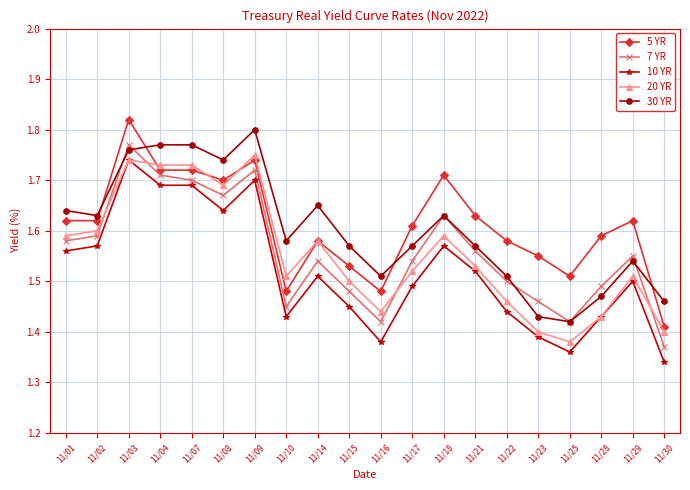

Which category has the lowest value in the 7 YR series?

11/30